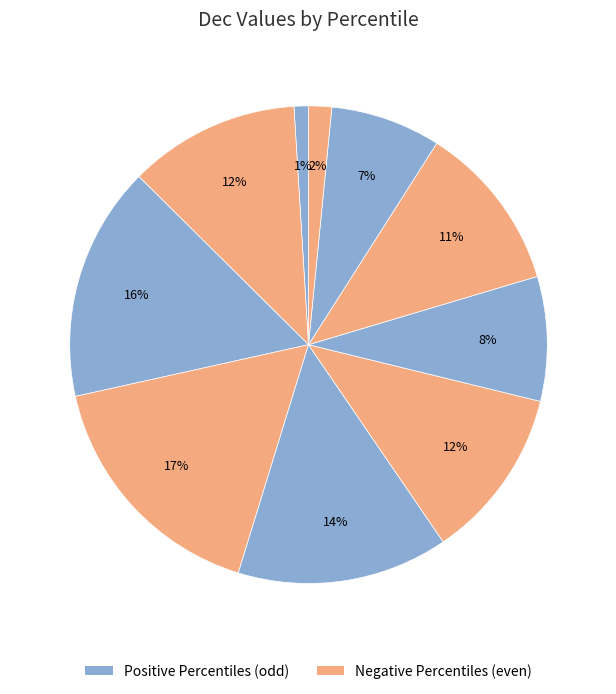

How many segments does this pie chart have?

10